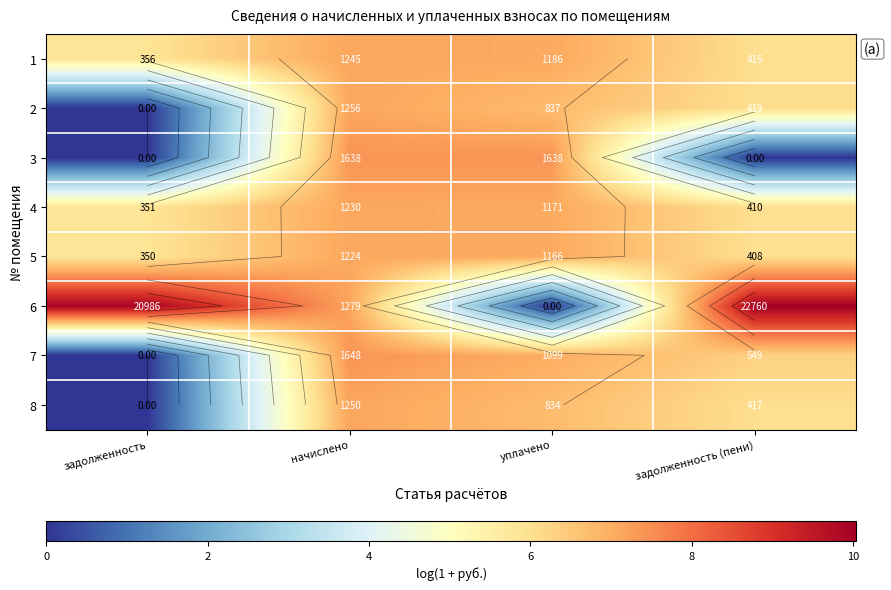

At which label does 3 first exceed 7?

начислено